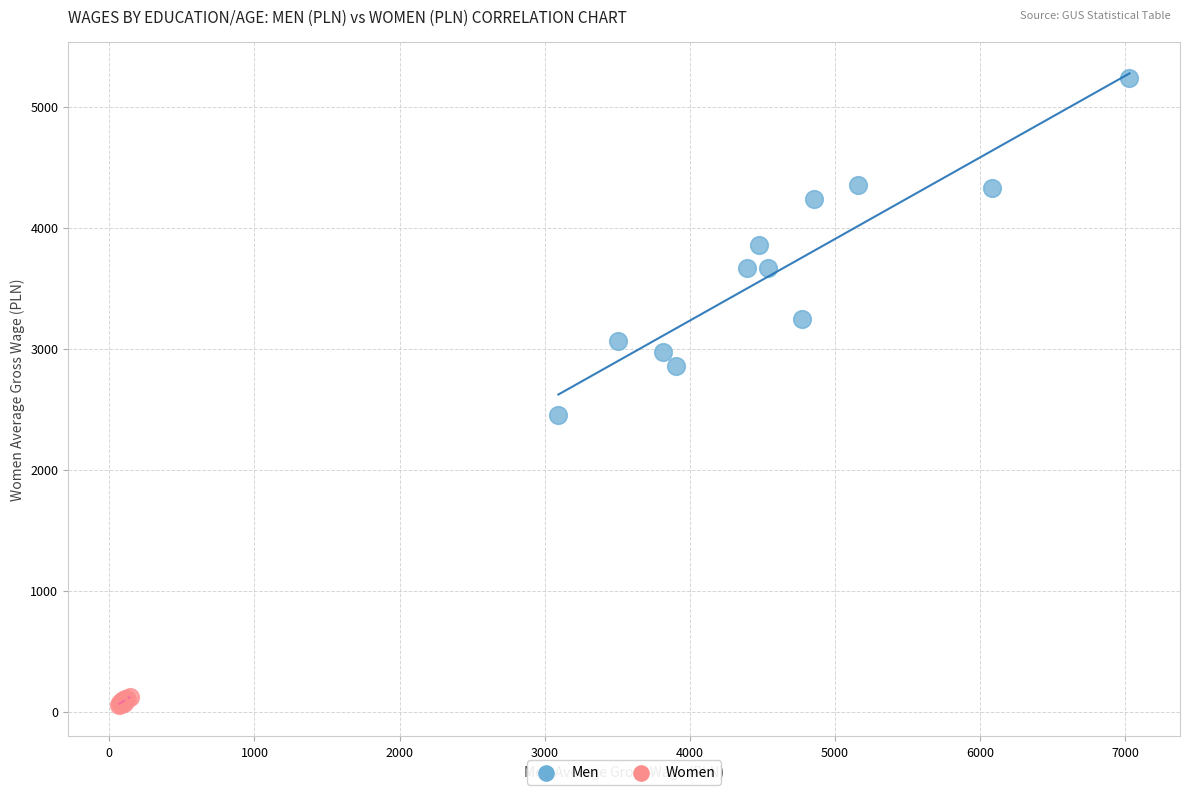

Which series reaches the maximum Y coordinate?

Men